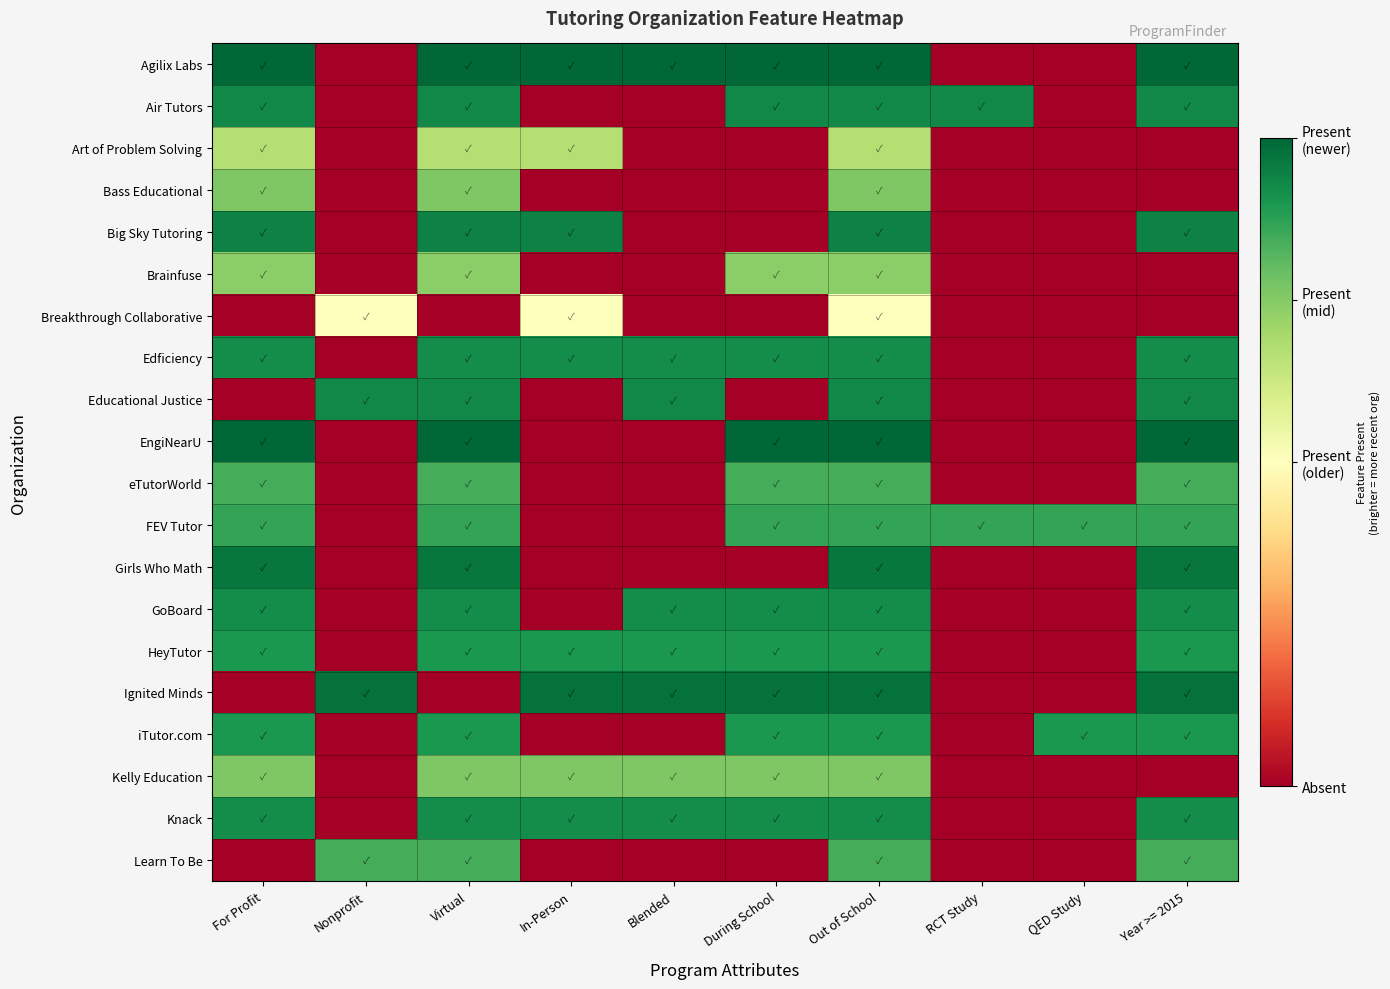

What is the difference between the highest and lowest values at Year >= 2015?

1.0